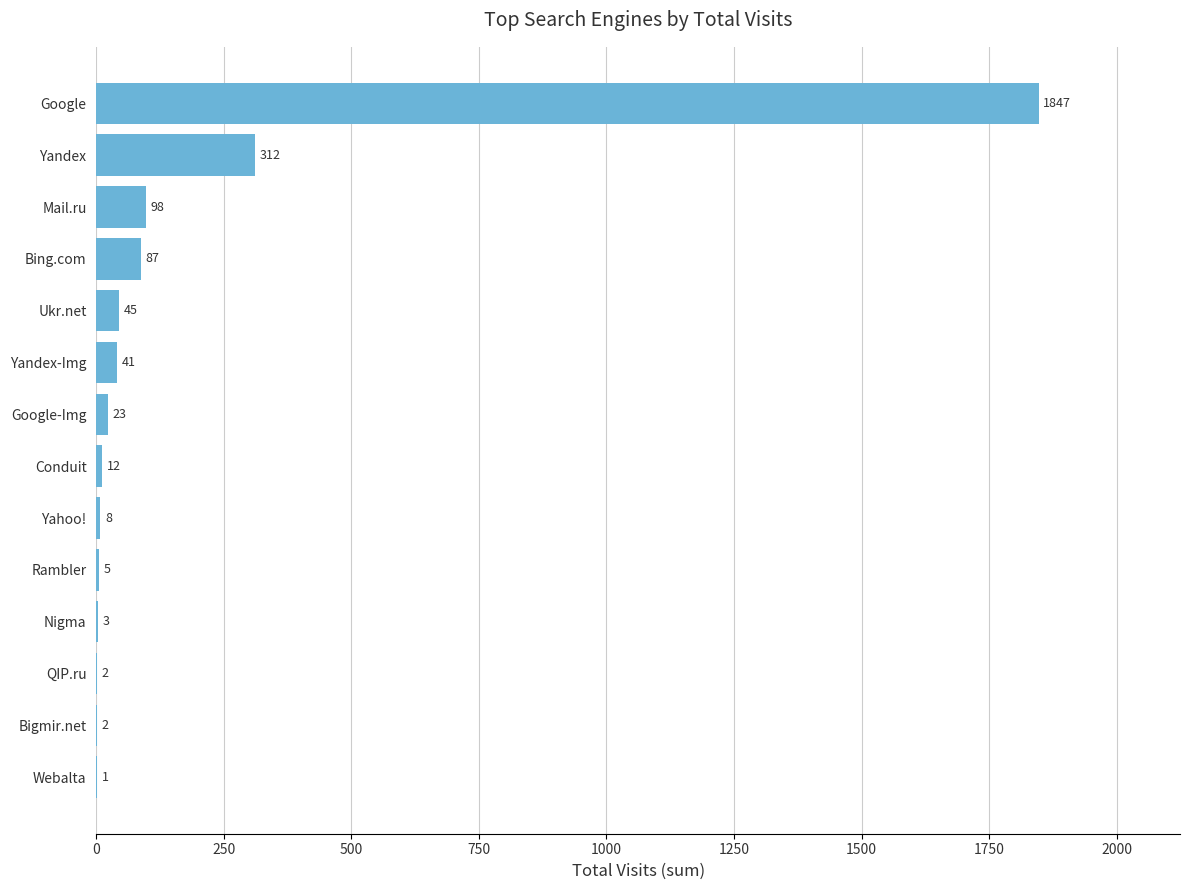

Are the bars horizontal?

Yes